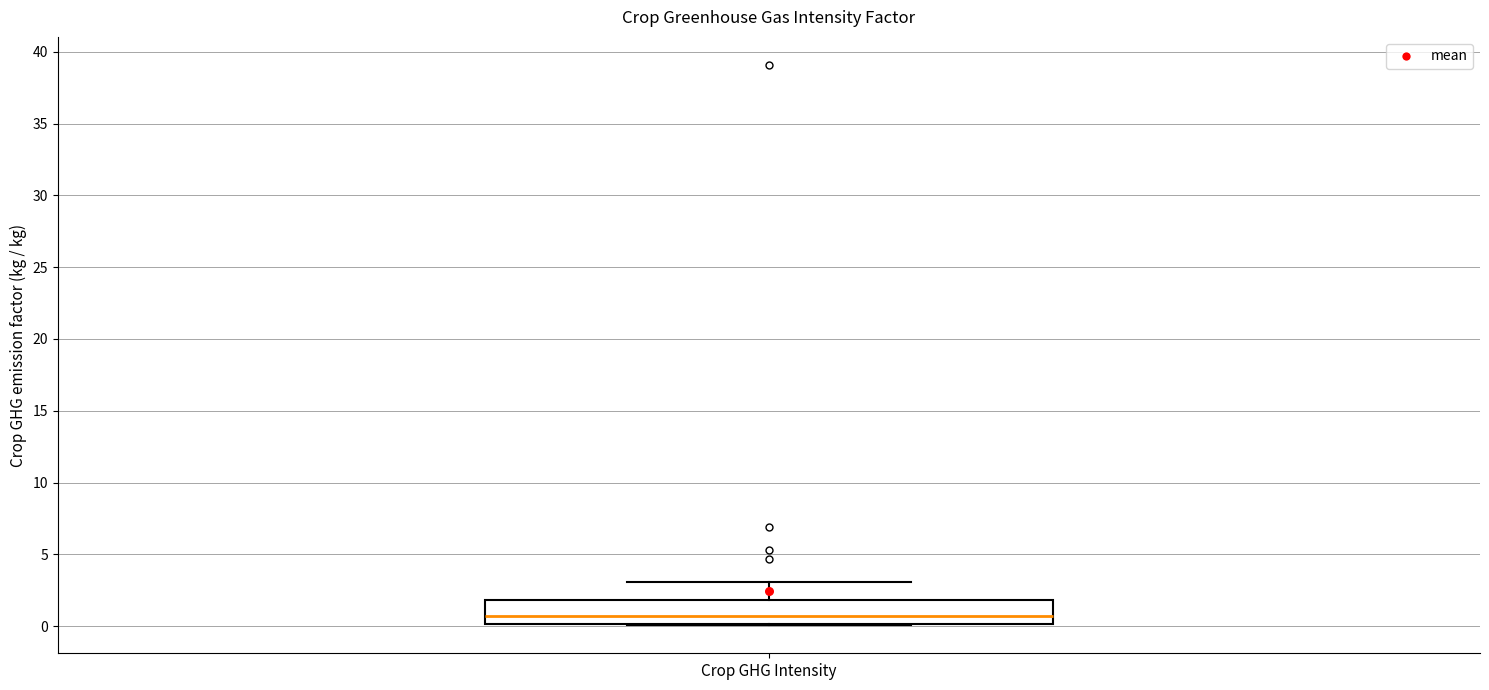

Transcribe this box plot: give where the median line is, the range the box spans, and where the two whiskers end, as read against the y-axis. The values are not printed on the chart, so give them approximately, as read against the axis.

median 0.5, box 0.0 to 2.0, whiskers 0.0 to 3.0